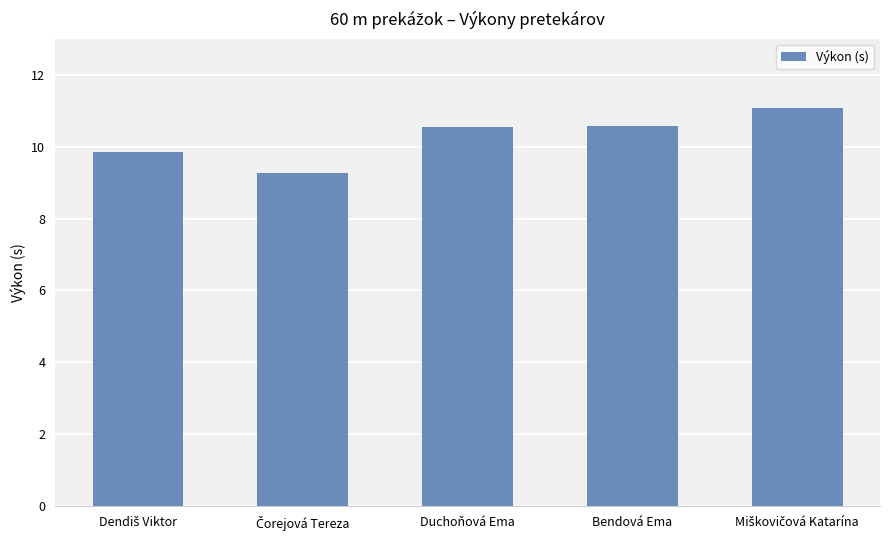

What is the greatest value displayed?

11.1